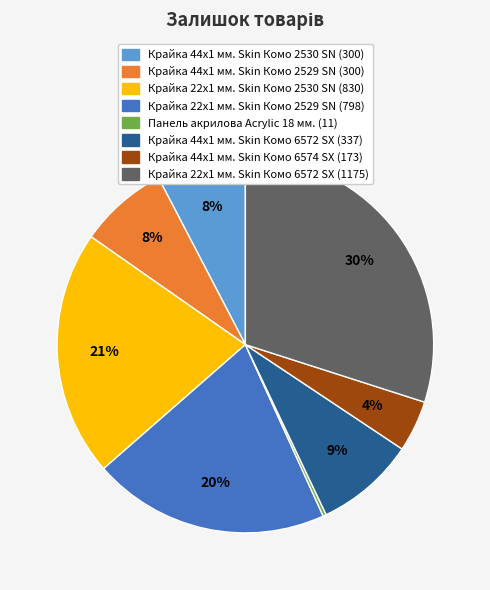

To the nearest percent, what is the average slice percentage?

12%